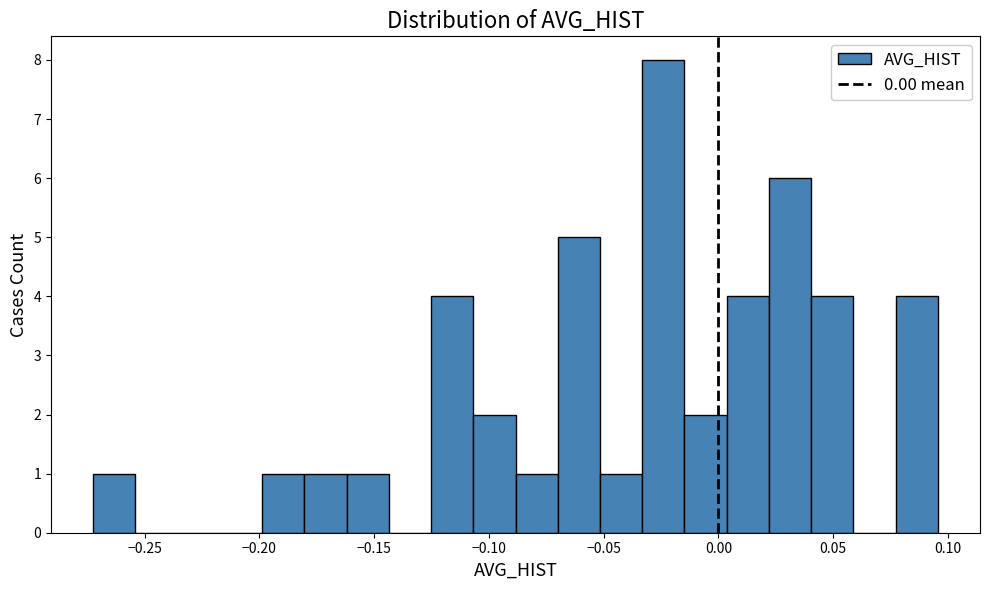

Read against the x-axis, roughly where is the centre of the tallest bar?

-0.025